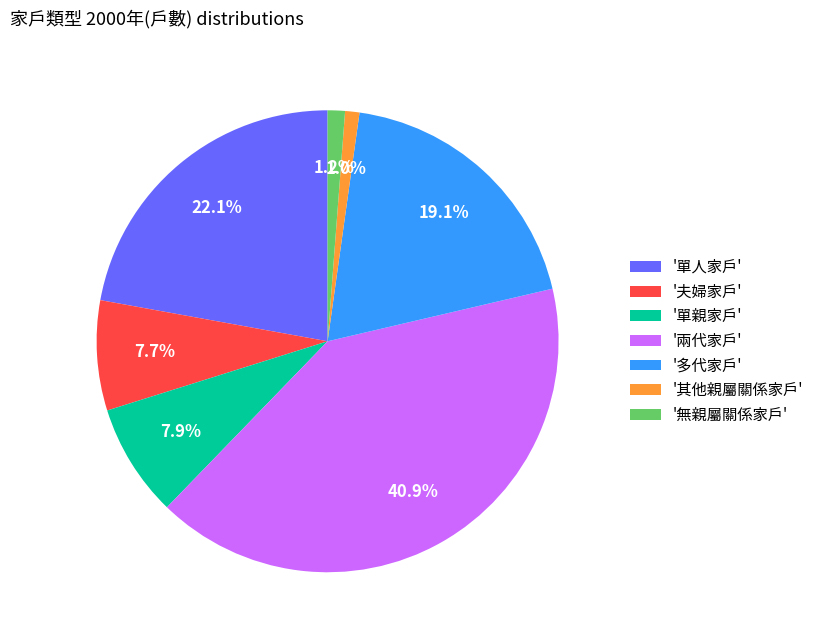

Between '單人家戶' and '單親家戶', which is larger?

'單人家戶'